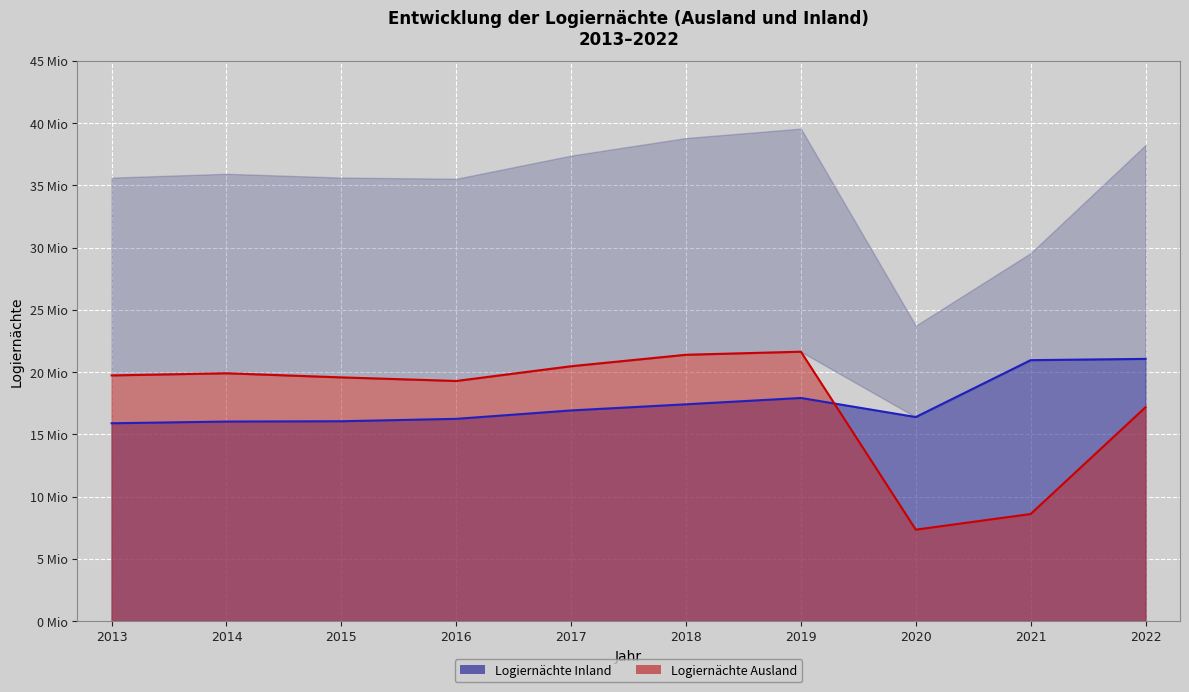

What is the average value of the Logiernächte Ausland series?

17513101